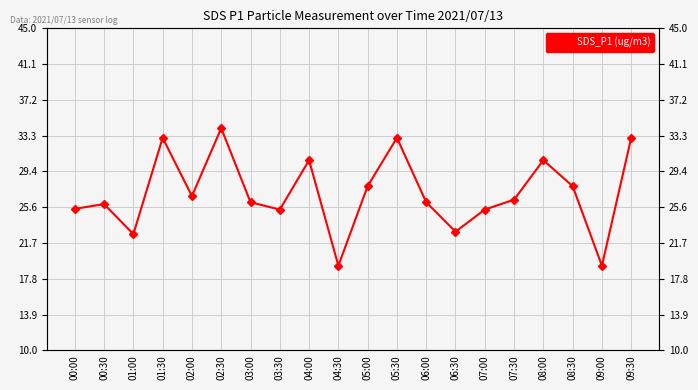

Reading left to right, list all the values displayed in this chart.

25.4	25.9	22.6	33.1	26.8	34.1	26.1	25.3	30.7	19.2	27.9	33.1	26.1	22.9	25.3	26.4	30.7	27.9	19.2	33.1